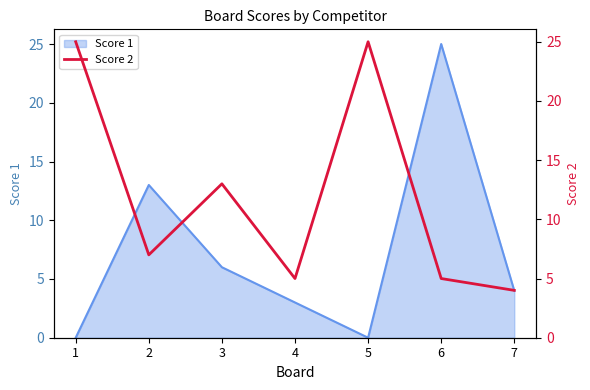

The Score 1 series shows 3 at 3. True or false?

False